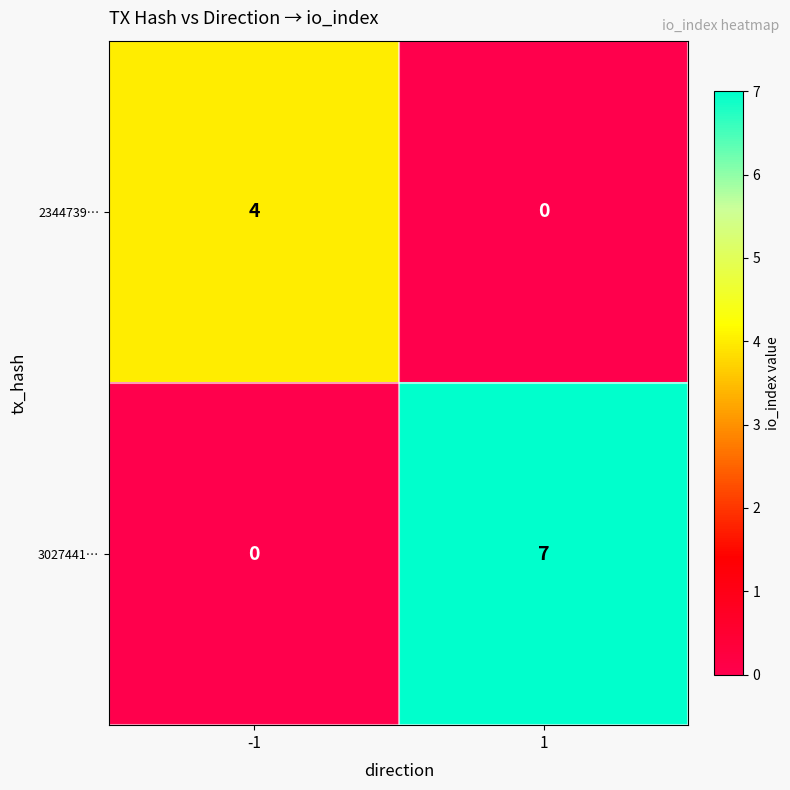

Rank the series at -1 from highest to lowest value.

2344739…, 3027441…